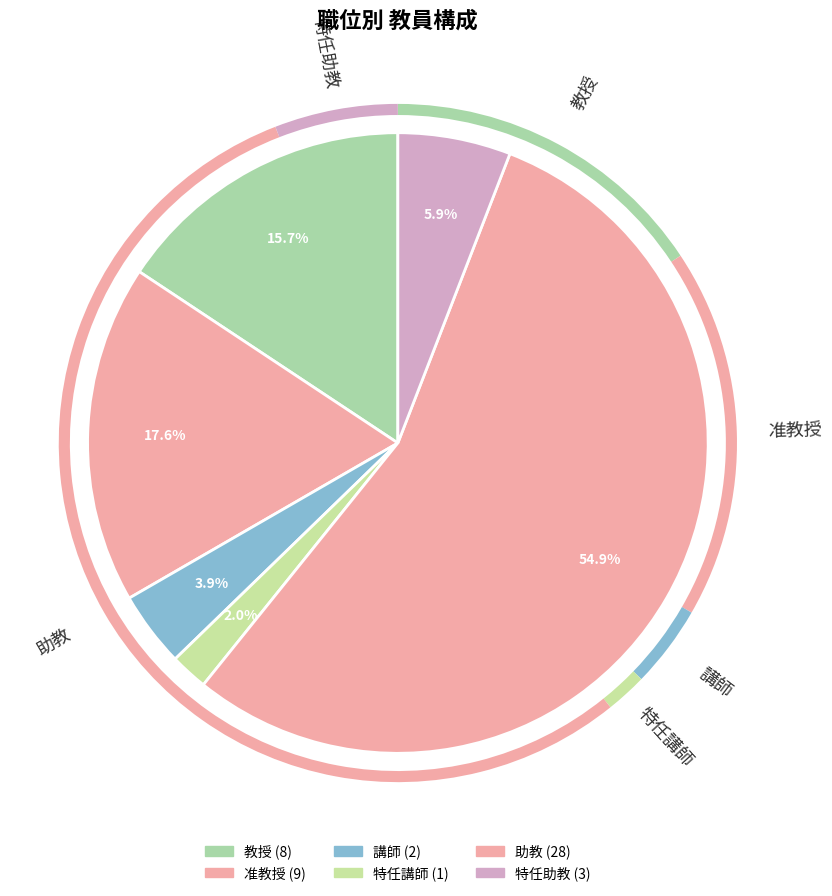

To the nearest percent, what portion does 助教 represent?

55%